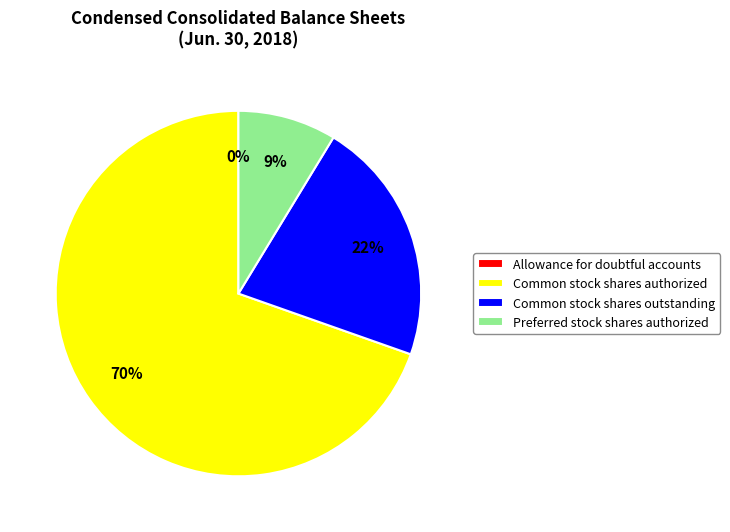

Combined, do Common stock shares outstanding and Common stock shares authorized account for over 50%?

Yes